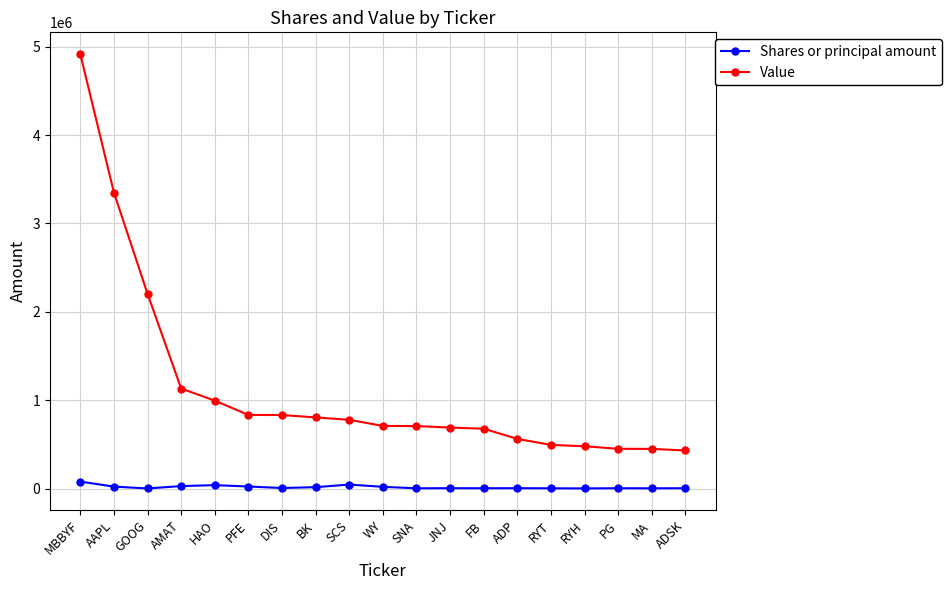

Is it true that Value equals 637160 at GOOG?

False